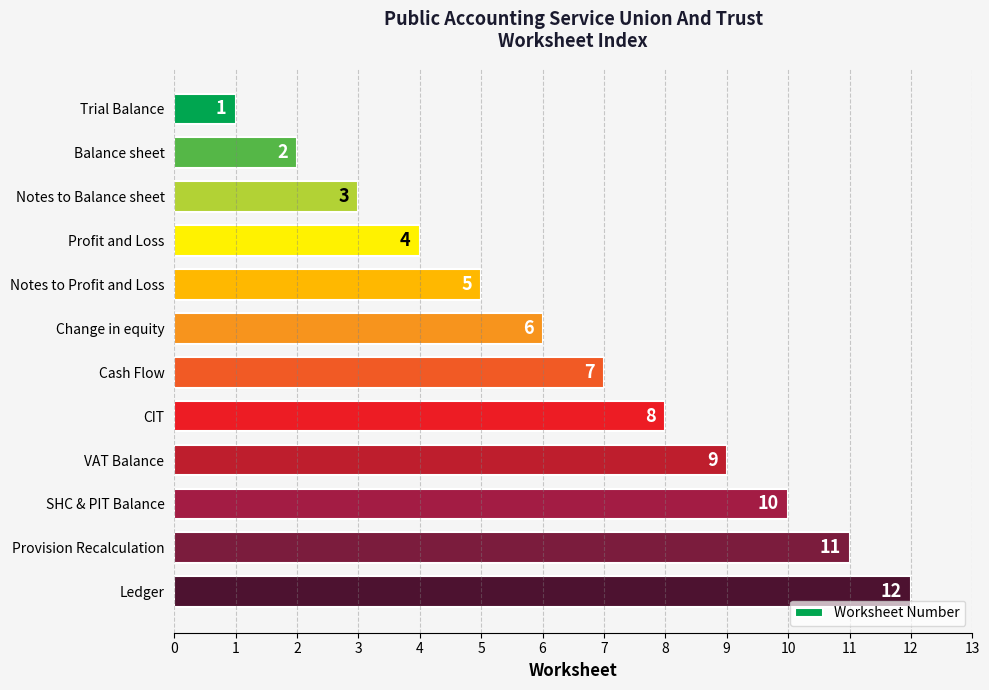

True or false: the data shows 5 at Notes to Balance sheet.

False